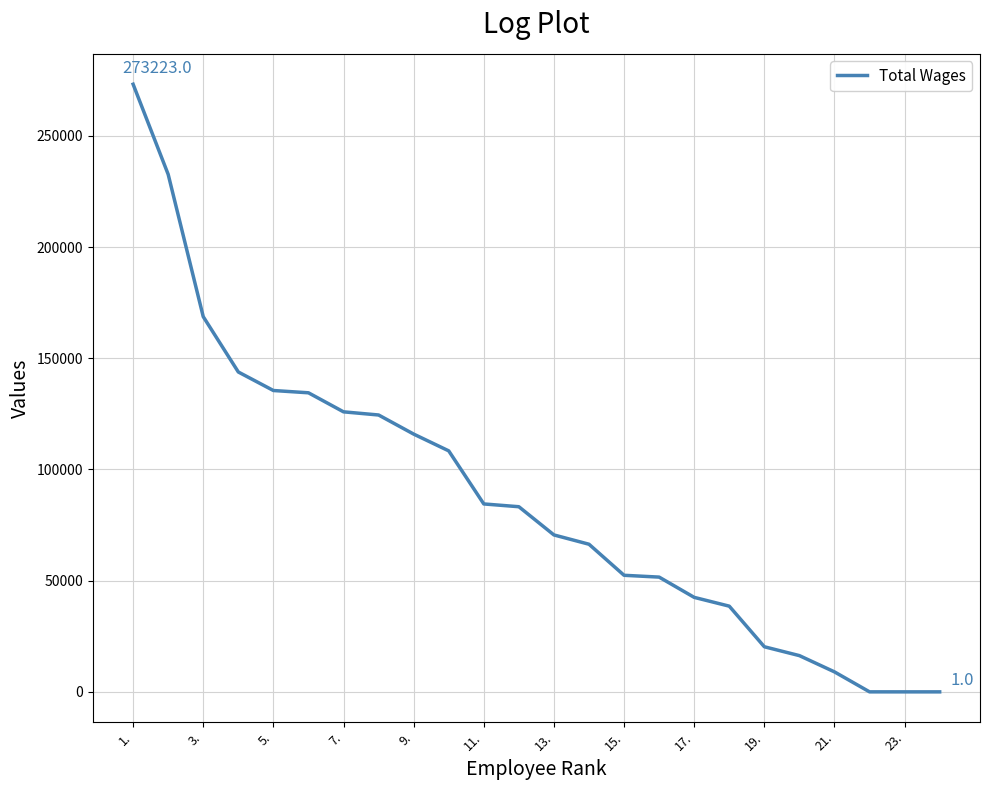

What is the difference between the maximum and minimum values?

273222